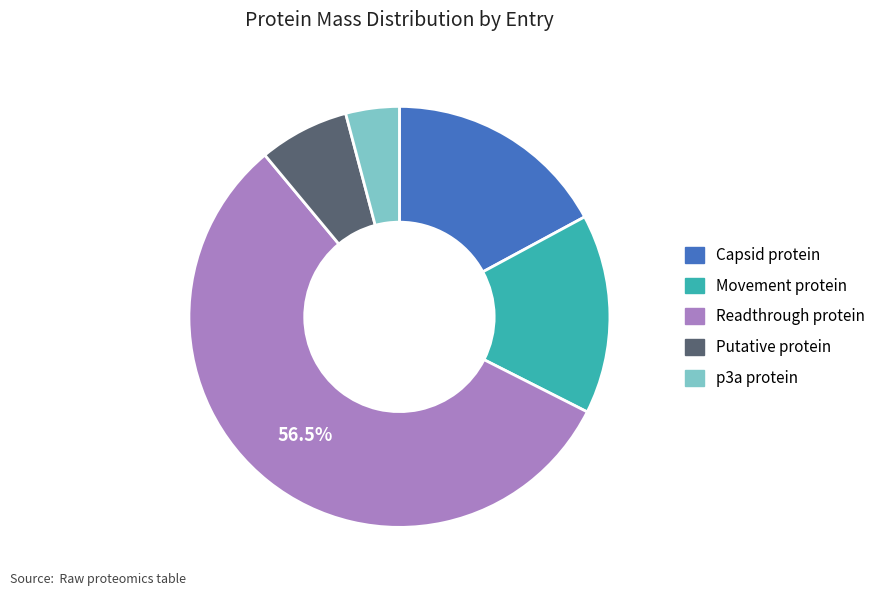

Approximately how many times larger is the value at Capsid protein compared to Putative protein?

2.5